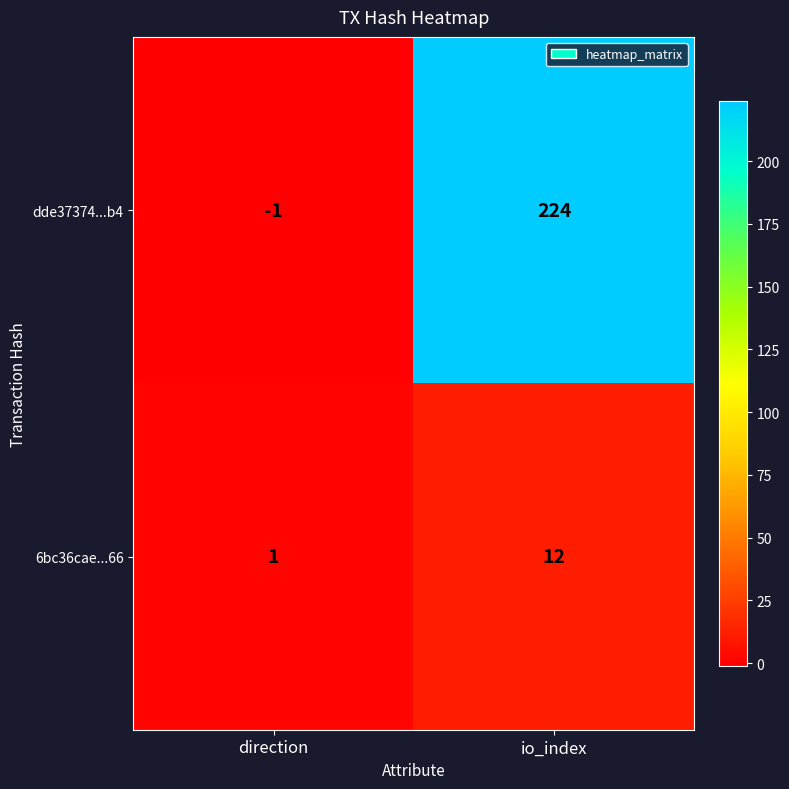

Is it true that dde37374...b4 equals -1 at direction?

True